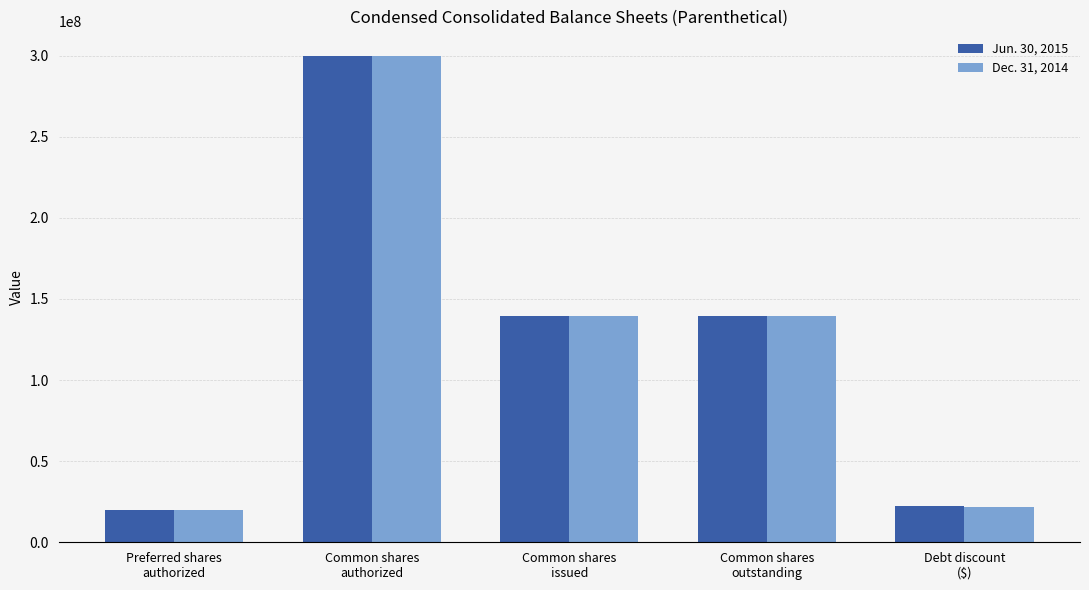

What position from the left is Preferred shares
authorized?

1